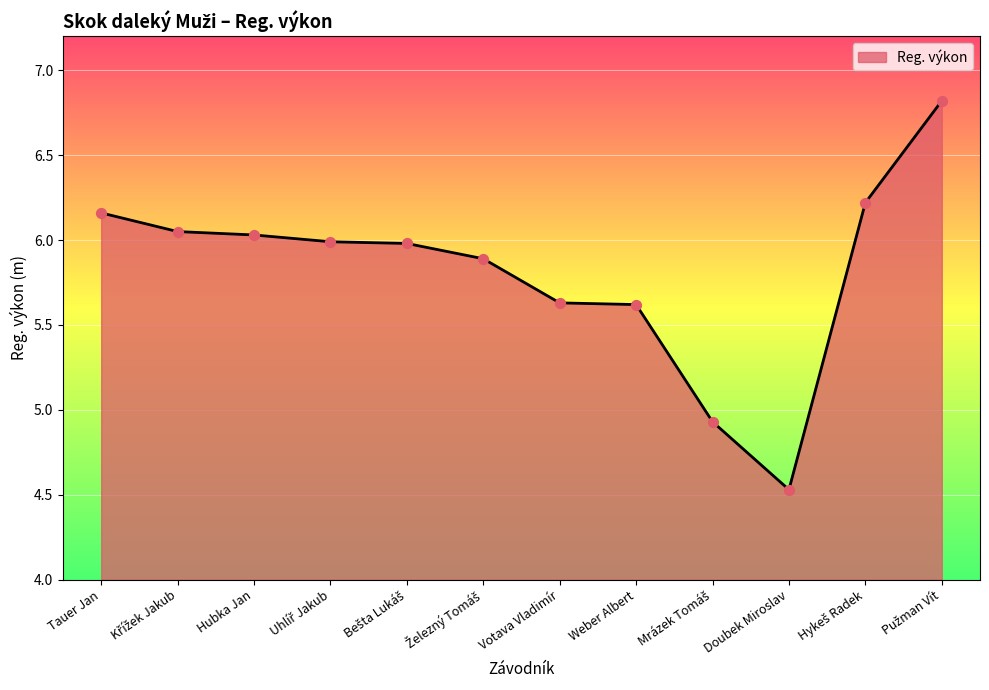

What is the change in value from Hubka Jan to Weber Albert?

-0.4